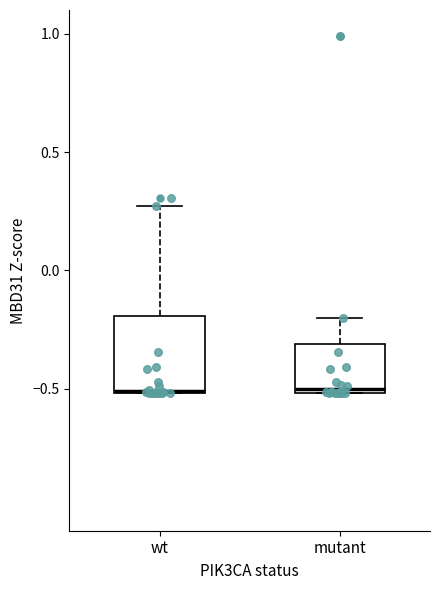

Where does the upper whisker of the box for mutant end on the y-axis? The values are not printed on the chart, so give them approximately, as read against the axis.

-0.20